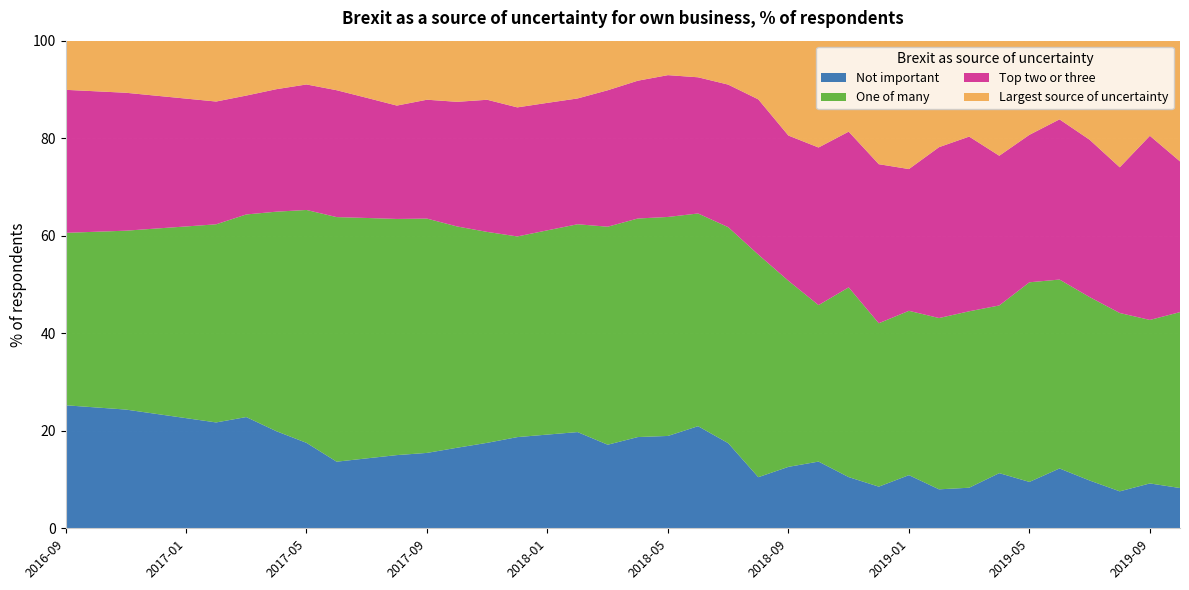

Reading right to left, what are all the values shown in this chart?

Not important: 2019-10=8.3	2019-09=9.2	2019-08=7.6	2019-07=9.8	2019-06=12.3	2019-05=9.5	2019-04=11.3	2019-03=8.3	2019-02=8.0	2019-01=10.9	2018-12=8.5	2018-11=10.5	2018-10=13.7	2018-09=12.6	2018-08=10.5	2018-07=17.5	2018-06=20.9	2018-05=18.9	2018-04=18.7	2018-03=17.1	2018-02=19.7	2018-01=19.2	2017-12=18.7	2017-11=17.5	2017-10=16.5	2017-09=15.5	2017-08=15.0	2017-07=14.3	2017-06=13.7	2017-05=17.5	2017-04=19.9	2017-03=22.8	2017-02=21.7	2017-01=22.6	2016-12=23.5	2016-11=24.4	2016-10=24.8	2016-09=25.2
One of many: 2019-10=36.1	2019-09=33.5	2019-08=36.6	2019-07=37.6	2019-06=38.7	2019-05=40.9	2019-04=34.4	2019-03=36.2	2019-02=35.1	2019-01=33.7	2018-12=33.5	2018-11=38.9	2018-10=32.1	2018-09=38.2	2018-08=45.6	2018-07=44.3	2018-06=43.6	2018-05=44.9	2018-04=44.8	2018-03=44.7	2018-02=42.6	2018-01=41.9	2017-12=41.1	2017-11=43.2	2017-10=45.4	2017-09=48.0	2017-08=48.4	2017-07=49.3	2017-06=50.2	2017-05=47.8	2017-04=45.0	2017-03=41.5	2017-02=40.6	2017-01=39.3	2016-12=38.0	2016-11=36.7	2016-10=36.0	2016-09=35.4
Top two or three: 2019-10=30.9	2019-09=37.8	2019-08=29.9	2019-07=32.3	2019-06=32.9	2019-05=30.2	2019-04=30.7	2019-03=35.8	2019-02=35.0	2019-01=29.1	2018-12=32.6	2018-11=31.9	2018-10=32.3	2018-09=29.8	2018-08=31.8	2018-07=29.2	2018-06=27.9	2018-05=29.1	2018-04=28.3	2018-03=28.0	2018-02=25.8	2018-01=26.1	2017-12=26.5	2017-11=27.1	2017-10=25.6	2017-09=24.4	2017-08=23.2	2017-07=24.6	2017-06=26.0	2017-05=25.7	2017-04=25.1	2017-03=24.4	2017-02=25.2	2017-01=26.2	2016-12=27.2	2016-11=28.3	2016-10=28.8	2016-09=29.3
Largest source of uncertainty: 2019-10=24.8	2019-09=19.5	2019-08=26.0	2019-07=20.3	2019-06=16.1	2019-05=19.3	2019-04=23.6	2019-03=19.7	2019-02=21.8	2019-01=26.3	2018-12=25.3	2018-11=18.7	2018-10=21.9	2018-09=19.4	2018-08=12.0	2018-07=9.0	2018-06=7.5	2018-05=7.1	2018-04=8.2	2018-03=10.2	2018-02=11.9	2018-01=12.8	2017-12=13.7	2017-11=12.1	2017-10=12.5	2017-09=12.1	2017-08=13.3	2017-07=11.7	2017-06=10.2	2017-05=9.0	2017-04=9.9	2017-03=11.2	2017-02=12.5	2017-01=11.9	2016-12=11.3	2016-11=10.7	2016-10=10.4	2016-09=10.1